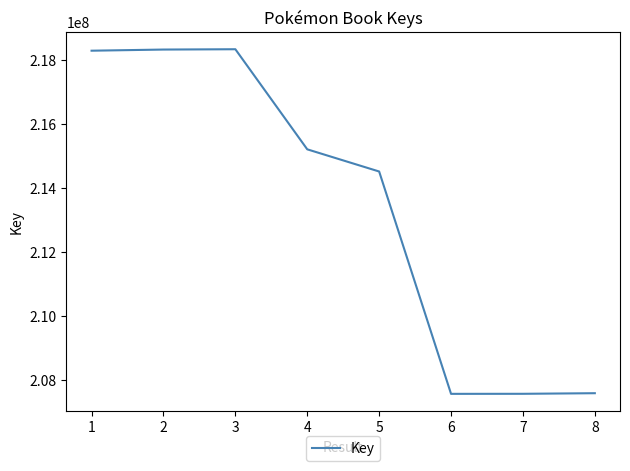

True or false: there are more than 0 points higher than both neighbors.

True